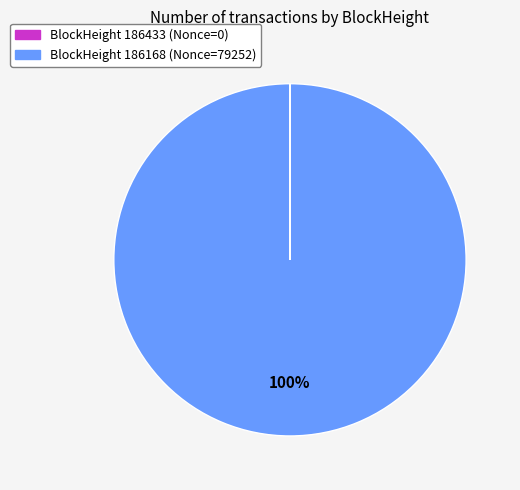

Does any single category account for the majority?

Yes